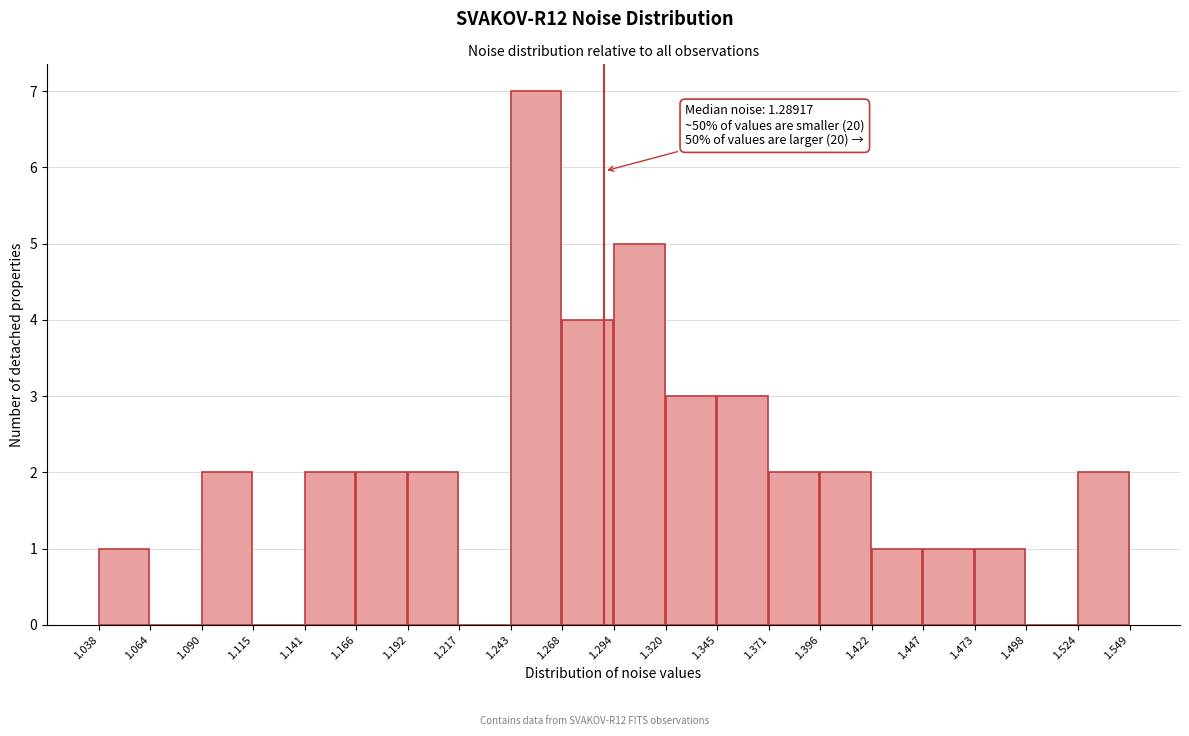

Which range on the x-axis has the tallest bar?

1.243 to 1.268